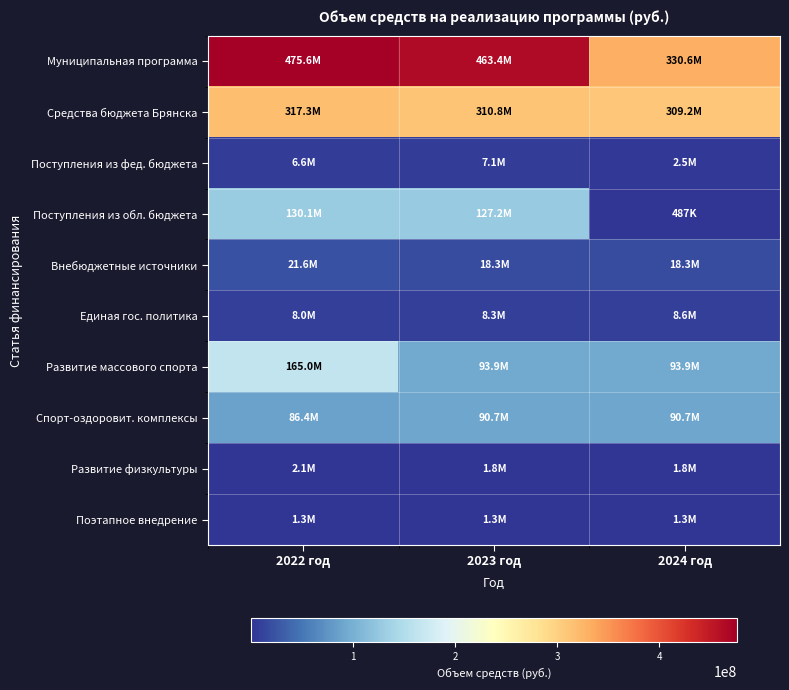

Reading left to right, what are all the values shown in this chart?

Муниципальная программа: 2022 год=475609793.2	2023 год=463374979.9	2024 год=330569448.0
Средства бюджета Брянска: 2022 год=317309299.5	2023 год=310817033.9	2024 год=309247592.0
Поступления из фед. бюджета: 2022 год=6618900.0	2023 год=7070300.0	2024 год=2500000.0
Поступления из обл. бюджета: 2022 год=130121512.7	2023 год=127152965.0	2024 год=487175.0
Внебюджетные источники: 2022 год=21560081.0	2023 год=18334681.0	2024 год=18334681.0
Единая гос. политика: 2022 год=8023517.2	2023 год=8311299.4	2024 год=8613605.1
Развитие массового спорта: 2022 год=165004177.6	2023 год=93862688.4	2024 год=93862688.4
Спорт-оздоровит. комплексы: 2022 год=86433689.5	2023 год=90720418.9	2024 год=90720418.9
Развитие физкультуры: 2022 год=2095000.0	2023 год=1795000.0	2024 год=1795000.0
Поэтапное внедрение: 2022 год=1347269.5	2023 год=1347269.5	2024 год=1347269.5